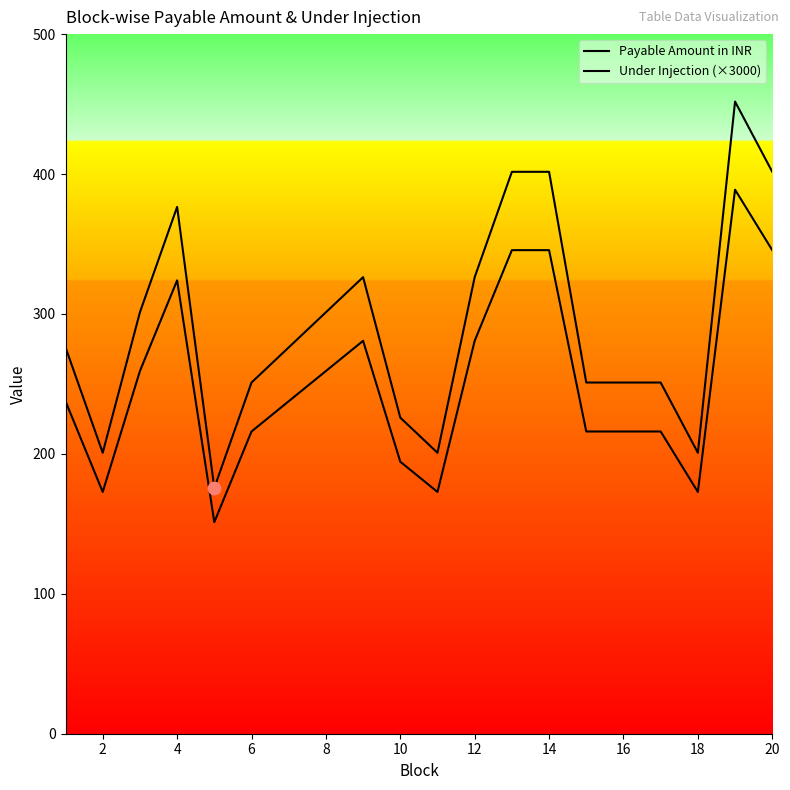

Which series reaches the maximum Y coordinate?

Payable Amount in INR